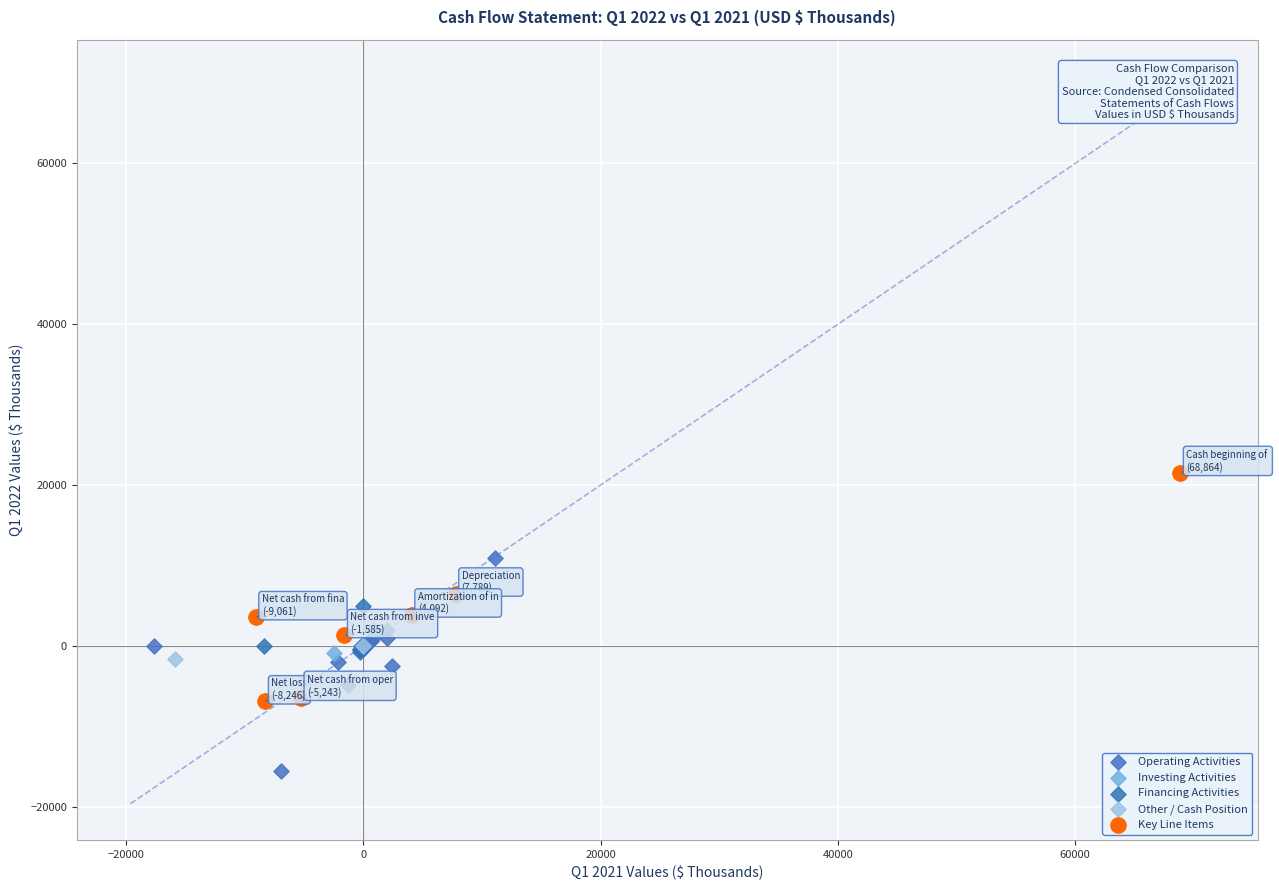

Which series contains the lowest Y value?

Operating Activities